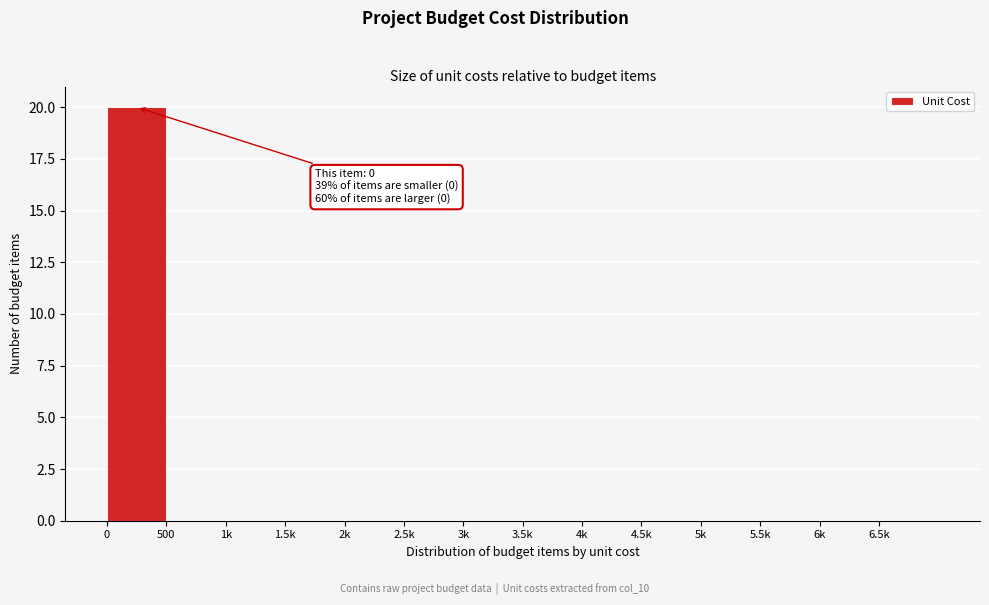

Reading left to right, transcribe all the data shown in this chart.

0=20	500=0	1k=0	1.5k=0	2k=0	2.5k=0	3k=0	3.5k=0	4k=0	4.5k=0	5k=0	5.5k=0	6k=0	6.5k=0